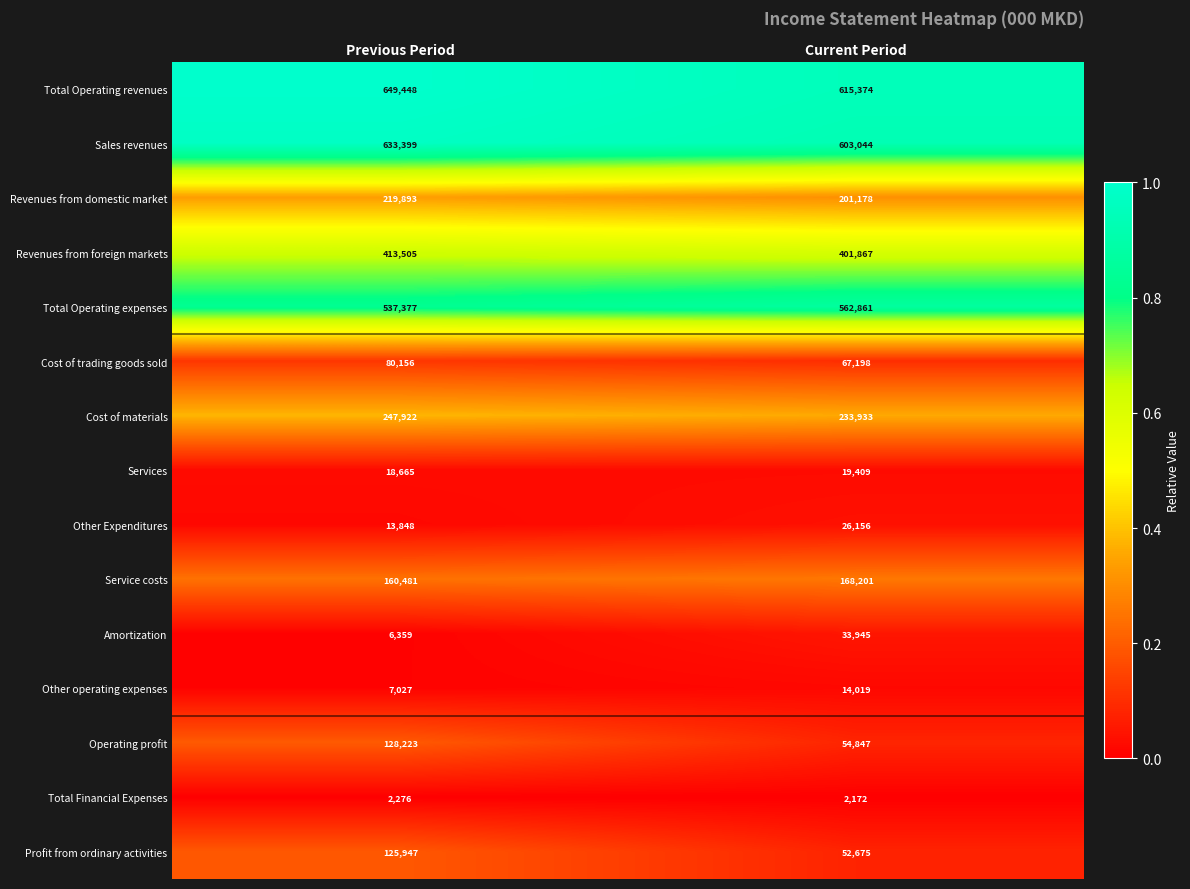

Reading right to left, extract all data points from this chart.

Total Operating revenues: Current Period=615374	Previous Period=649448
Sales revenues: Current Period=603044	Previous Period=633399
Revenues from domestic market: Current Period=201178	Previous Period=219893
Revenues from foreign markets: Current Period=401867	Previous Period=413505
Total Operating expenses: Current Period=562861	Previous Period=537377
Cost of trading goods sold: Current Period=67198	Previous Period=80156
Cost of materials: Current Period=233933	Previous Period=247922
Services: Current Period=19409	Previous Period=18665
Other Expenditures: Current Period=26156	Previous Period=13848
Service costs: Current Period=168201	Previous Period=160481
Amortization: Current Period=33945	Previous Period=6359
Other operating expenses: Current Period=14019	Previous Period=7027
Operating profit: Current Period=54847	Previous Period=128223
Total Financial Expenses: Current Period=2172	Previous Period=2276
Profit from ordinary activities: Current Period=52675	Previous Period=125947